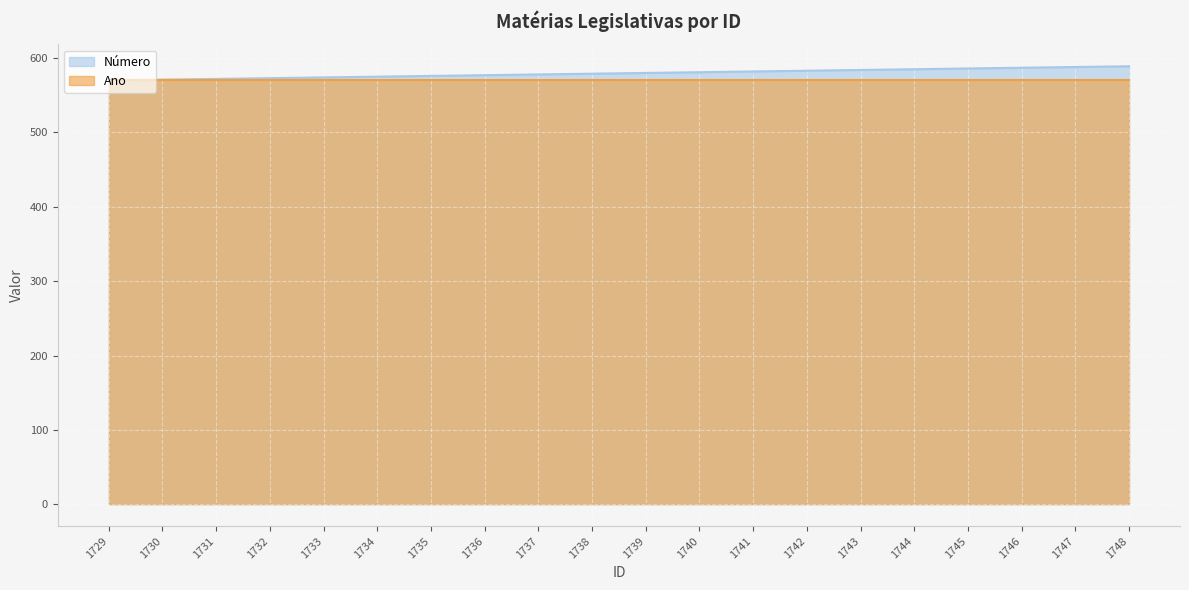

What is the difference between the values at 1738 and 1729?

9